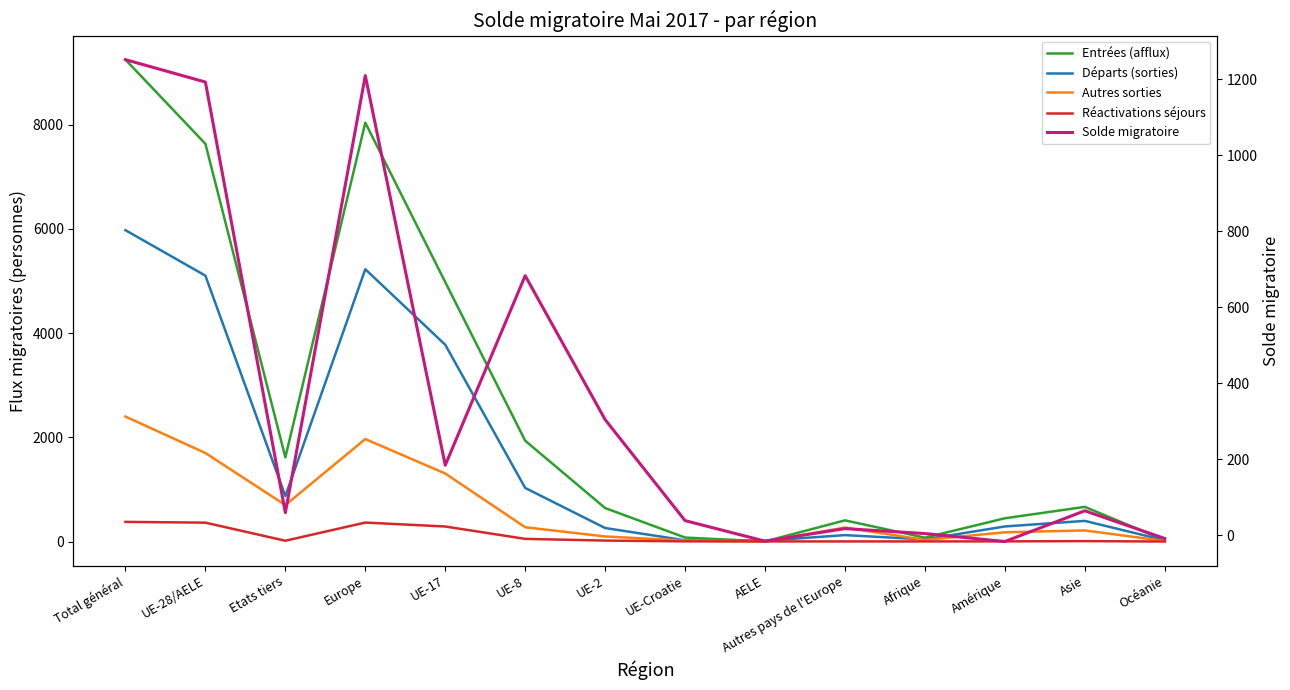

At how many categories does at least one series exceed 8475?

1